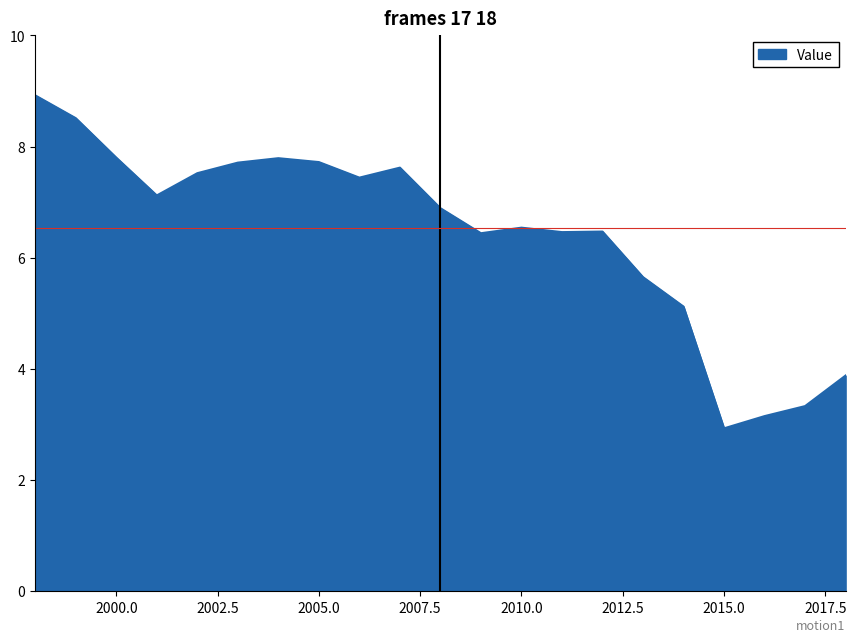

What is the greatest value displayed?

8.9